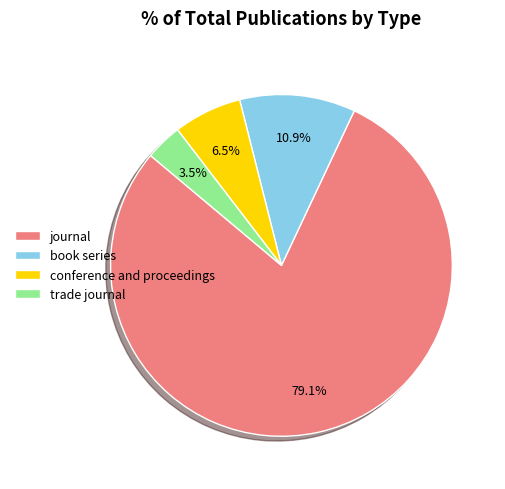

How much of the chart is everything except conference and proceedings?

93.5%